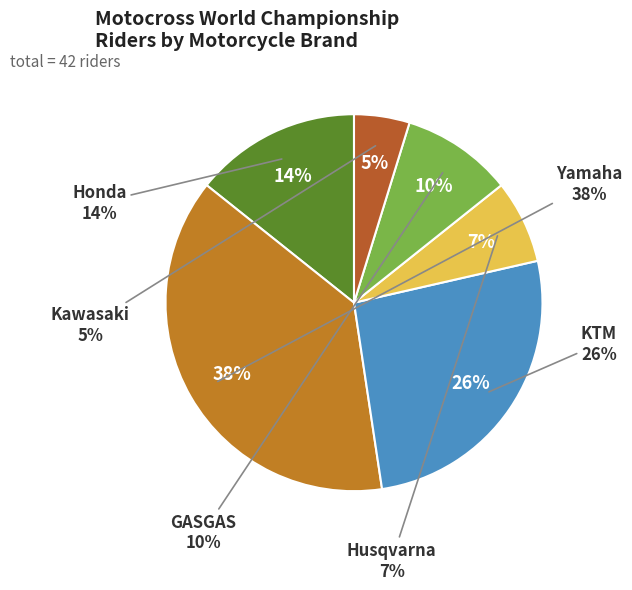

Approximately how many times larger is the value at KTM compared to GASGAS?

2.8